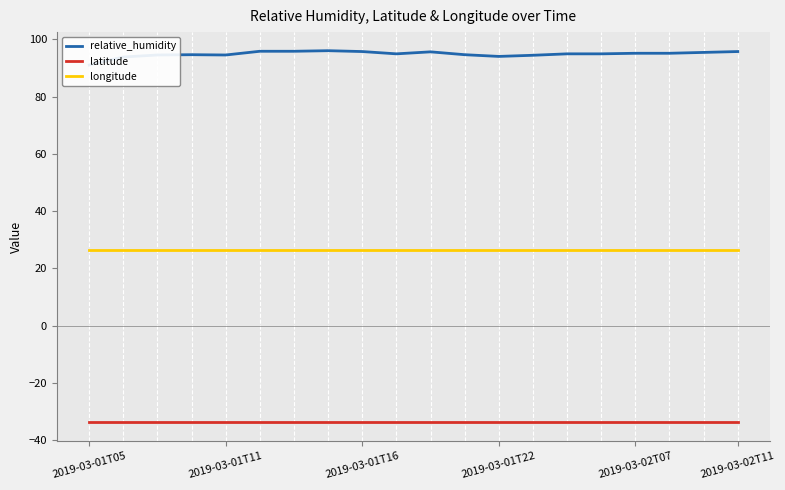

What is the minimum value for latitude?

-33.8